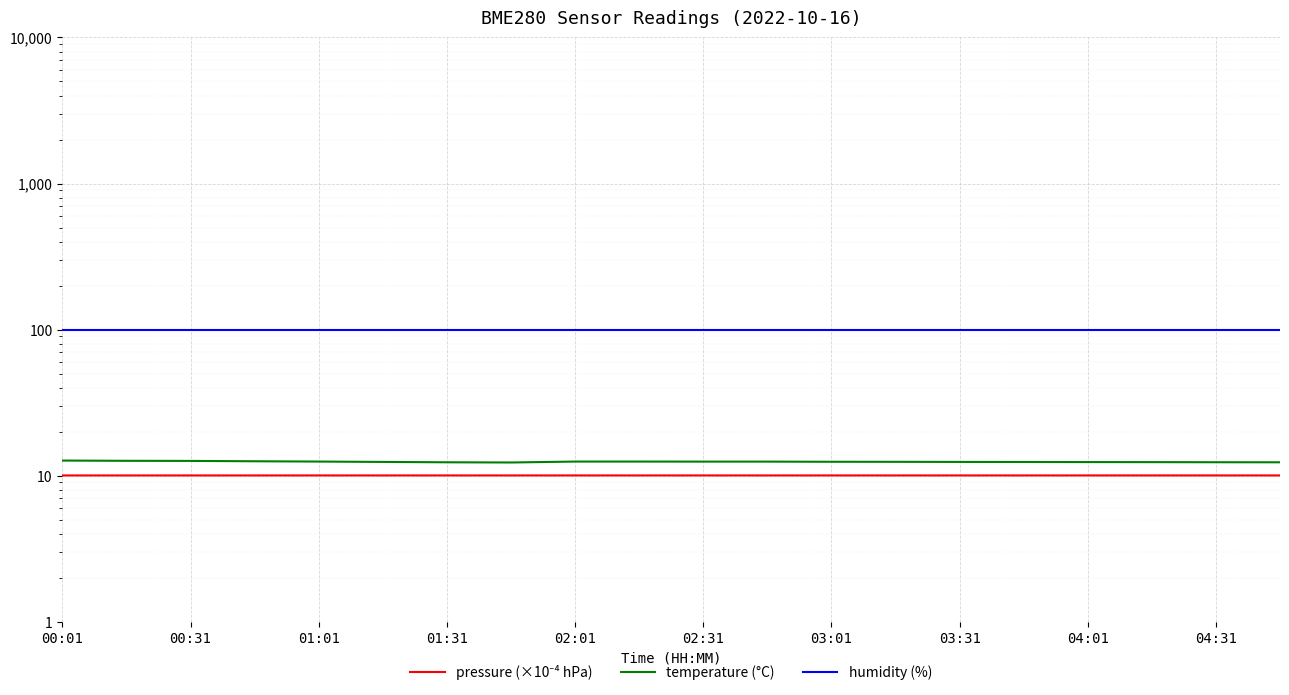

What is the sum of the pressure (×10⁻⁴ hPa) values at 17 and 00:01?

20.1